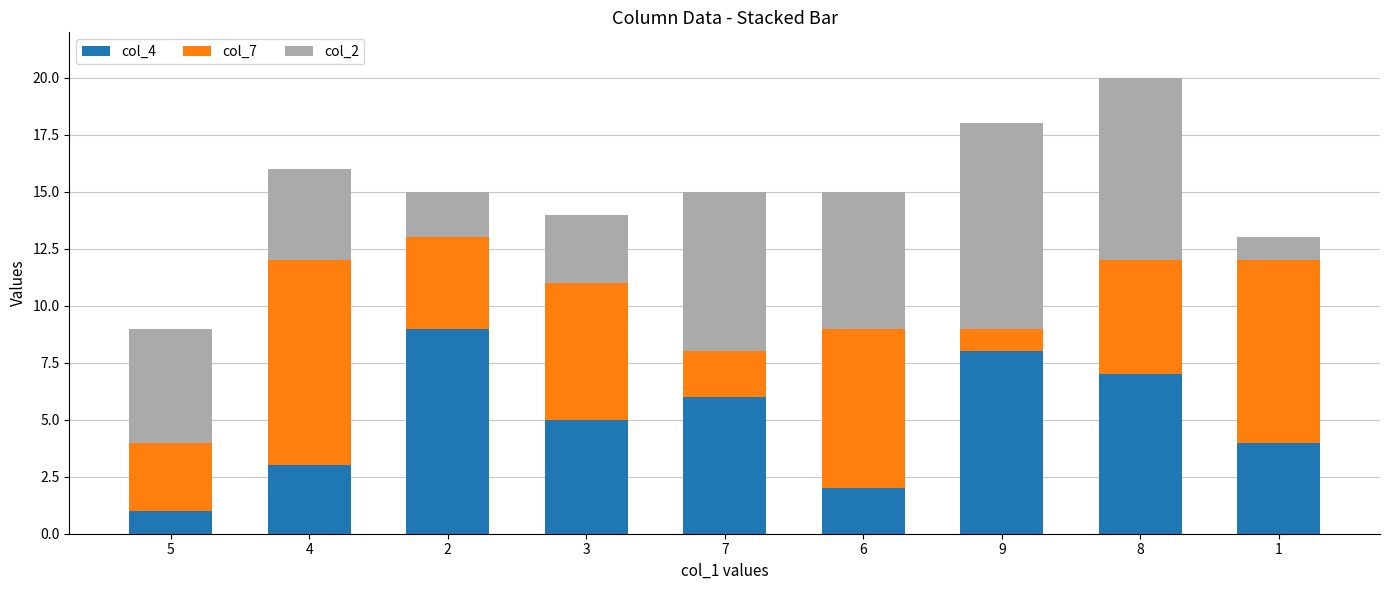

At which category is the sum across all series the highest?

8